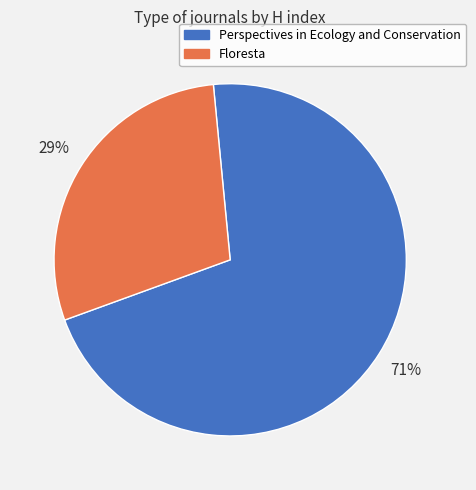

How many segments does this pie chart have?

2